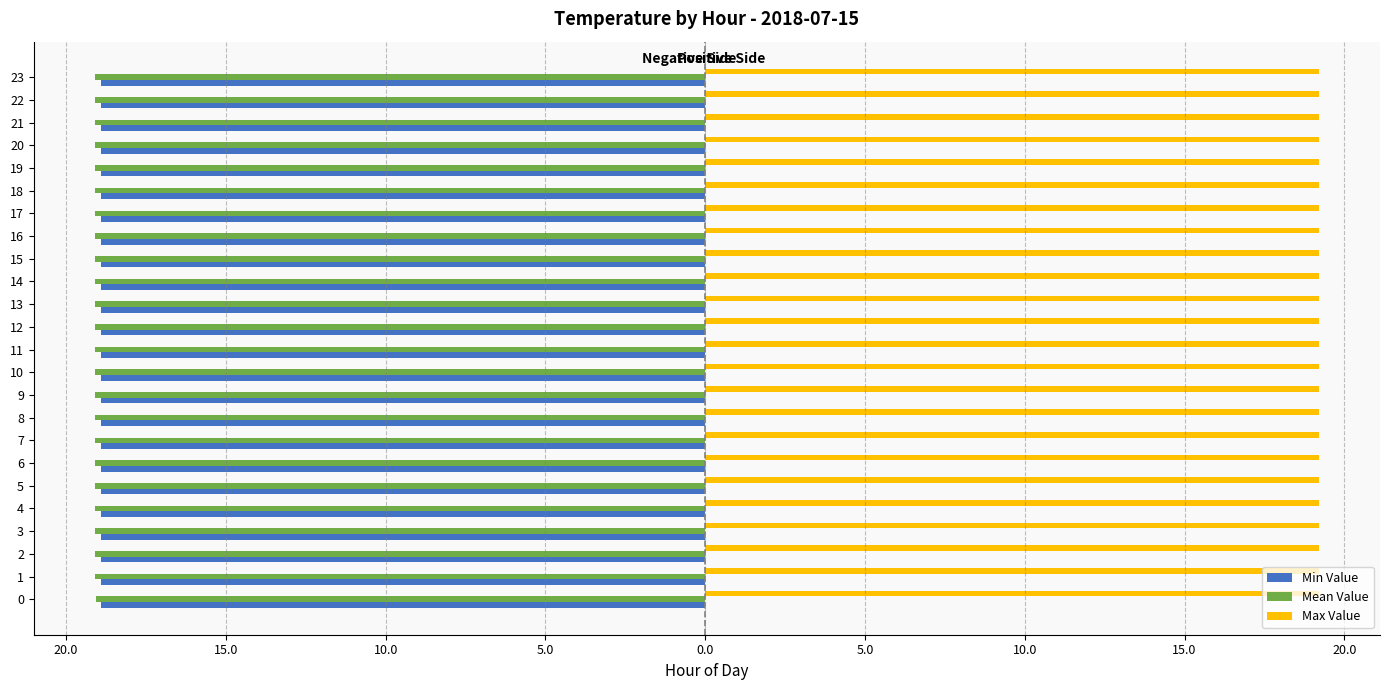

What are all the series names shown in the legend?

Min Value, Mean Value, Max Value